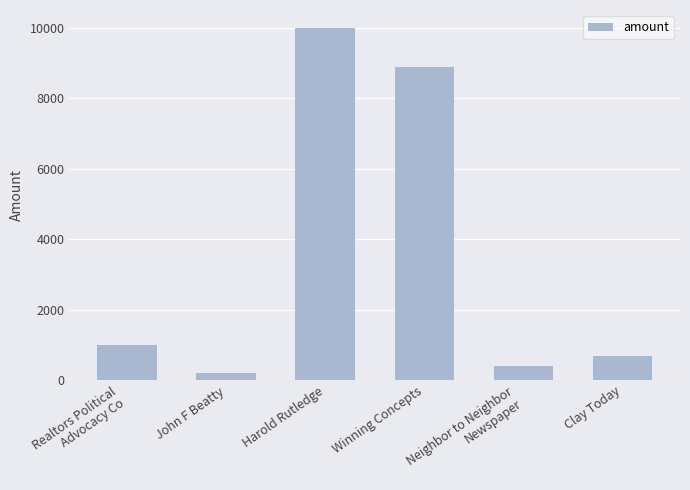

List the labels in order of value, smallest first.

John F Beatty, Neighbor to Neighbor
Newspaper, Clay Today, Realtors Political
Advocacy Co, Winning Concepts, Harold Rutledge